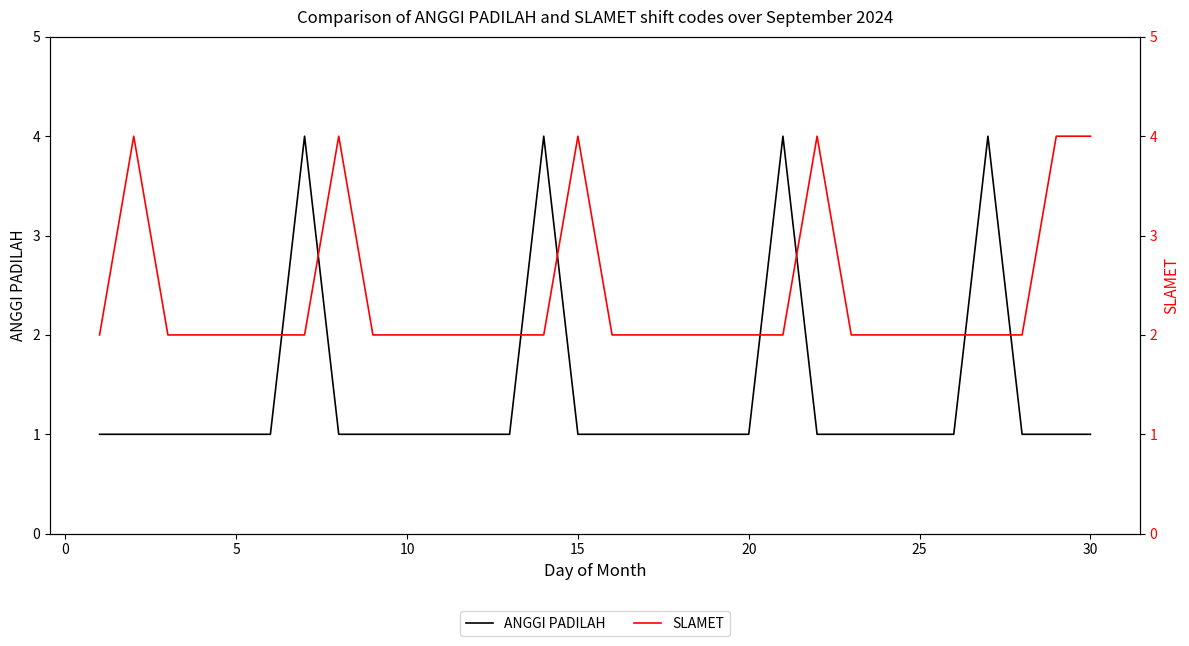

True or false: SLAMET and ANGGI PADILAH cross at least once.

True